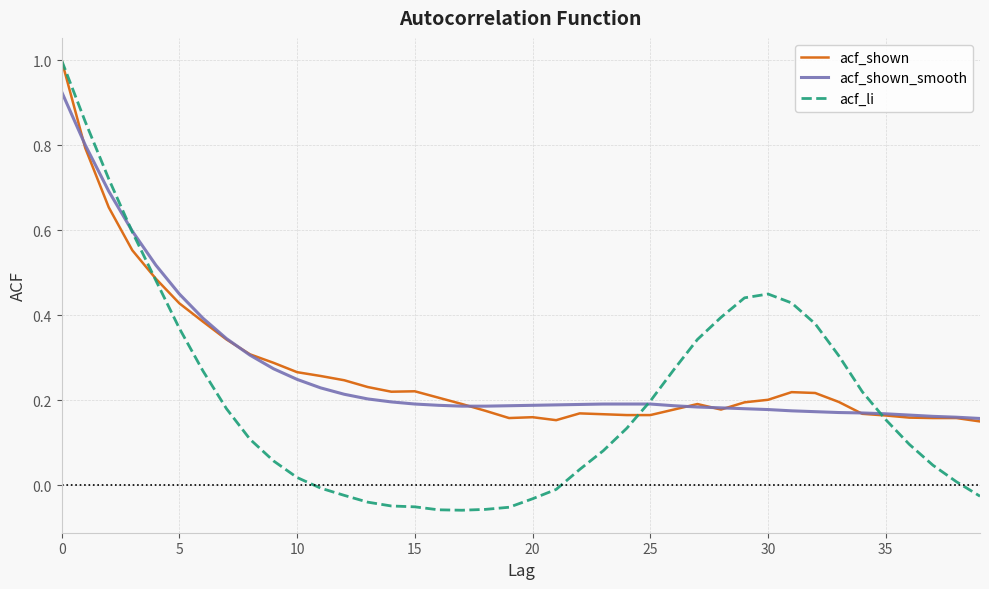

What is the maximum value shown in the chart?

1.0